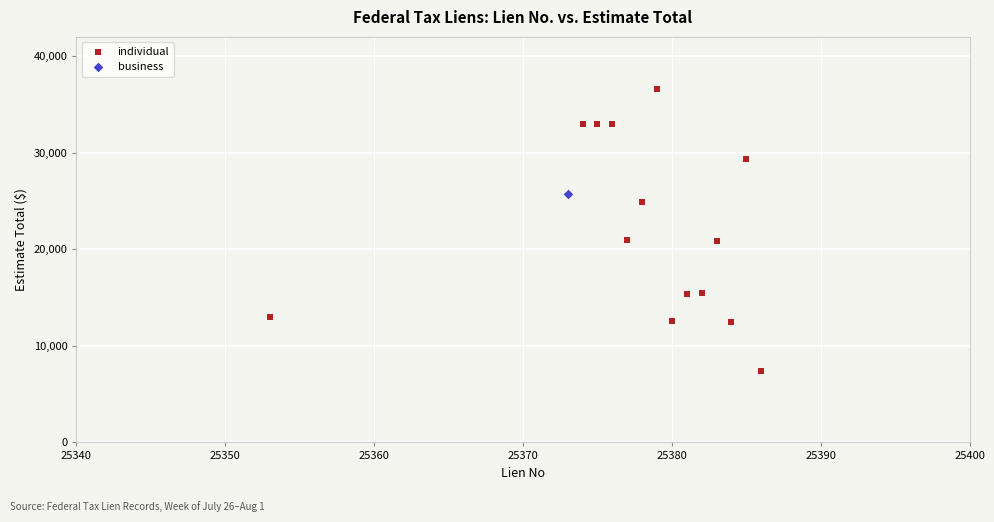

What are all the series names shown in the legend?

individual, business